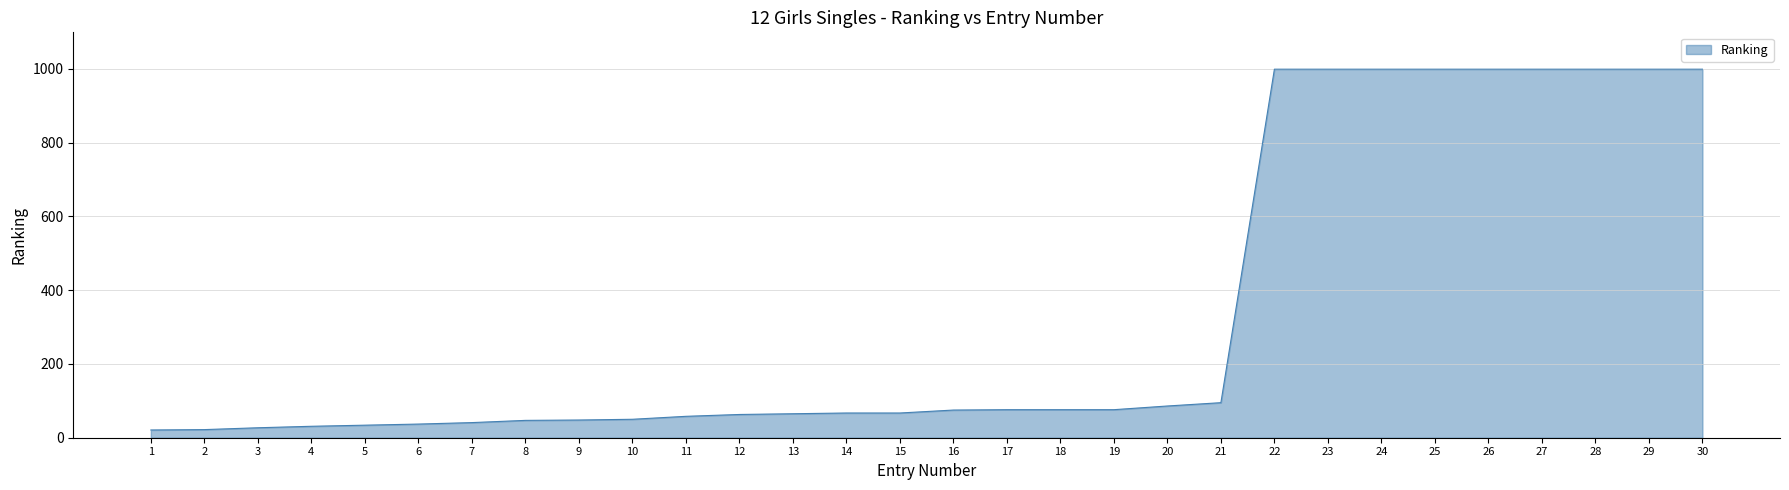

The value at 28 is 999. True or false?

True